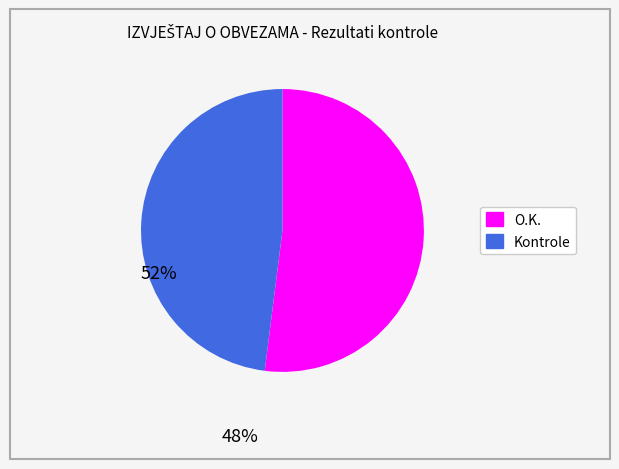

Count the number of slices in the pie.

2